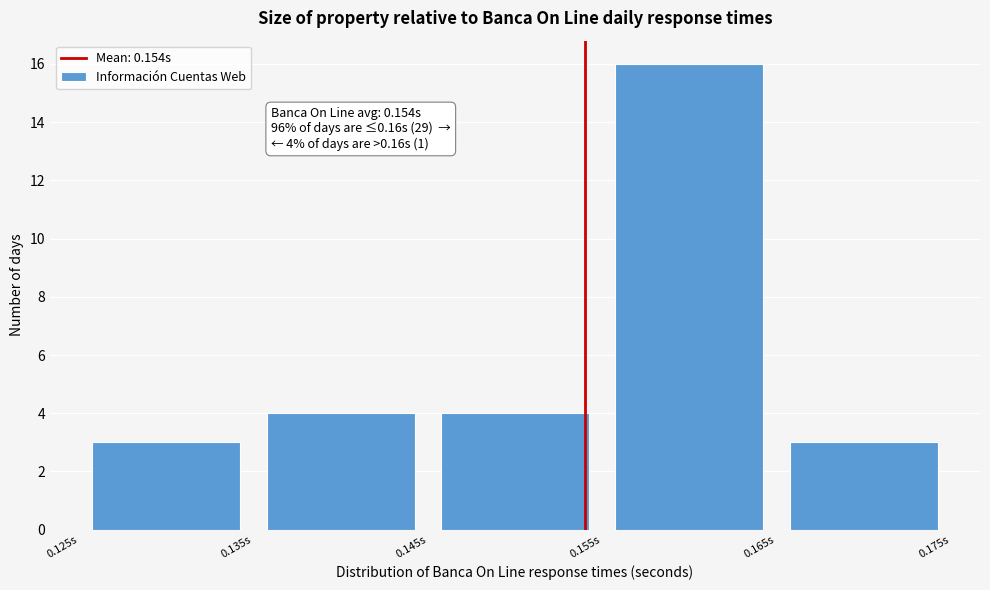

Which range on the x-axis has the tallest bar?

0.155 to 0.165